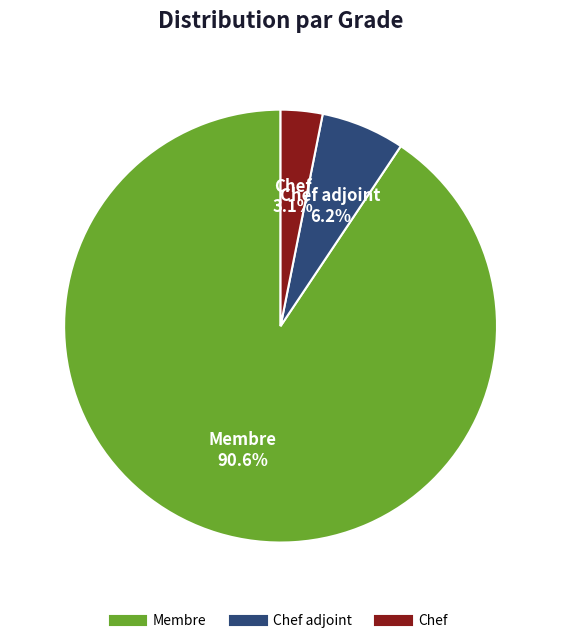

Is there a majority slice in this chart?

Yes